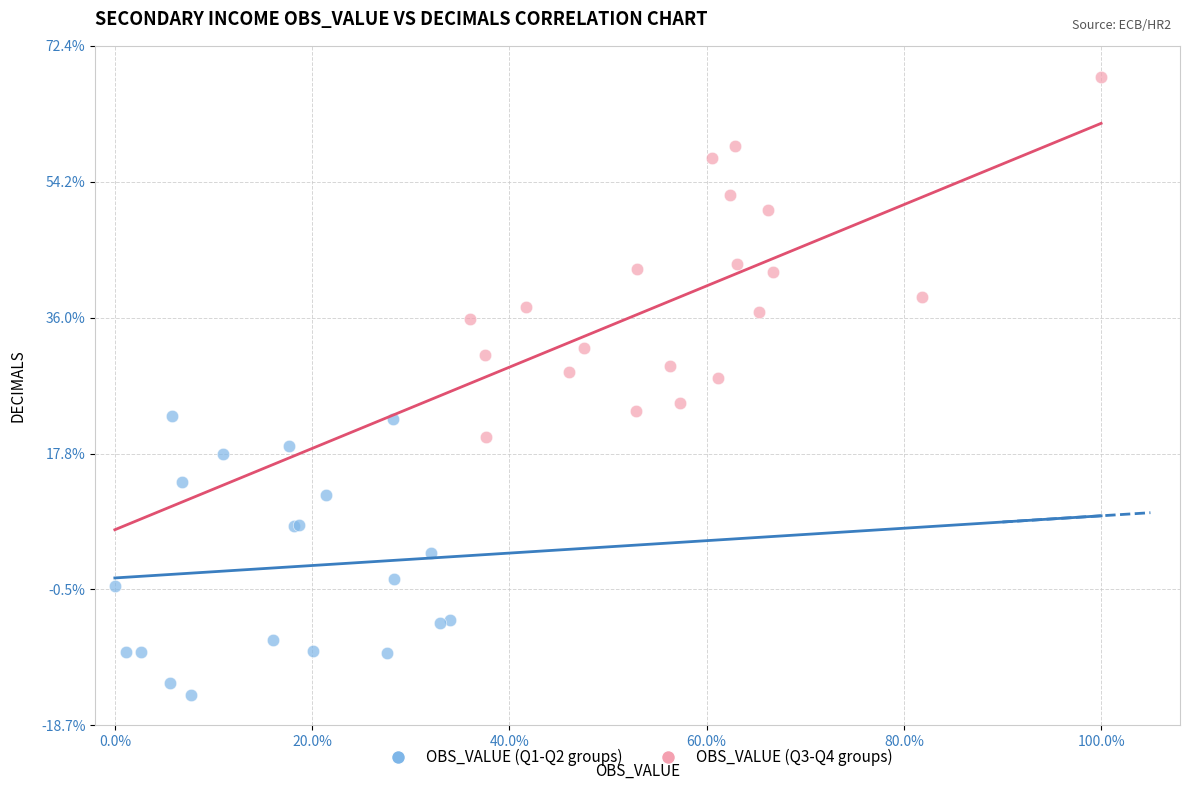

Which series contains the highest Y value?

OBS_VALUE (Q3-Q4 groups)